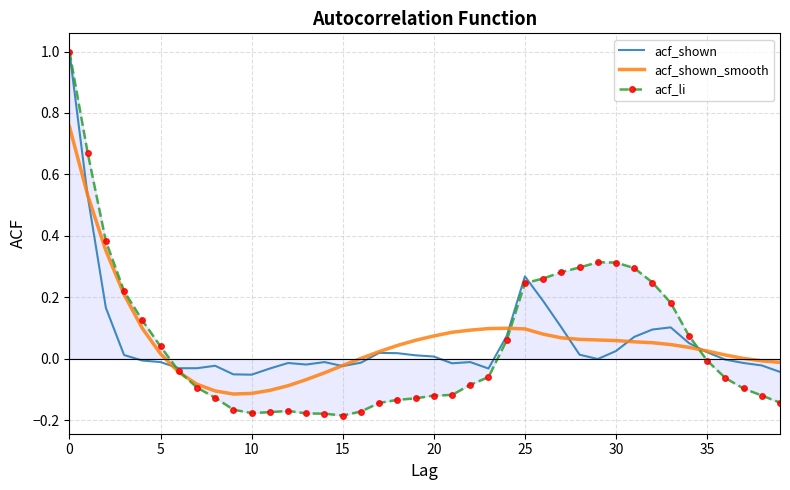

Which series has the largest range (max minus min)?

acf_li